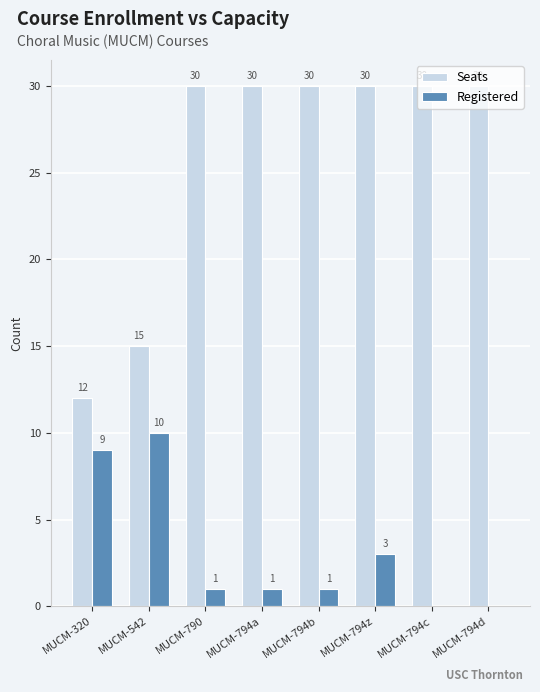

Which series has the largest total across all categories?

Seats